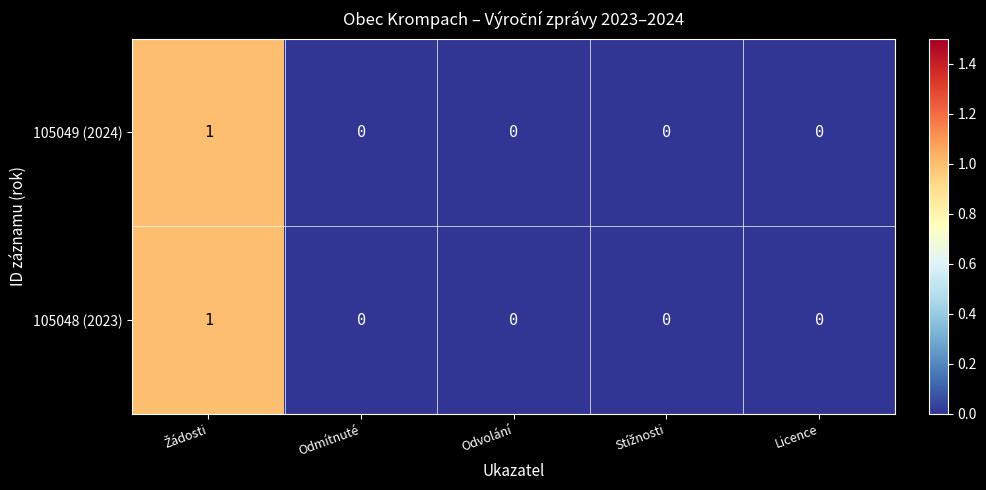

What is the greatest value displayed?

1